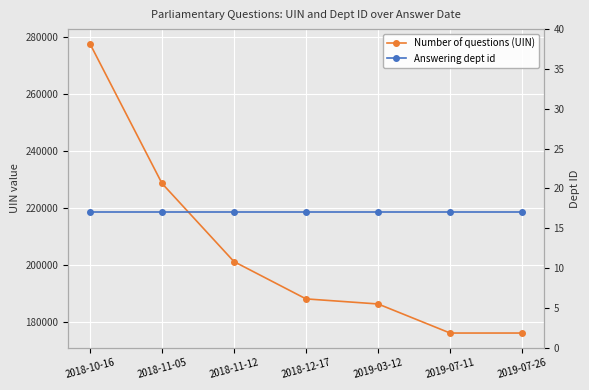

True or false: Answering dept id and Number of questions (UIN) intersect in this chart.

False